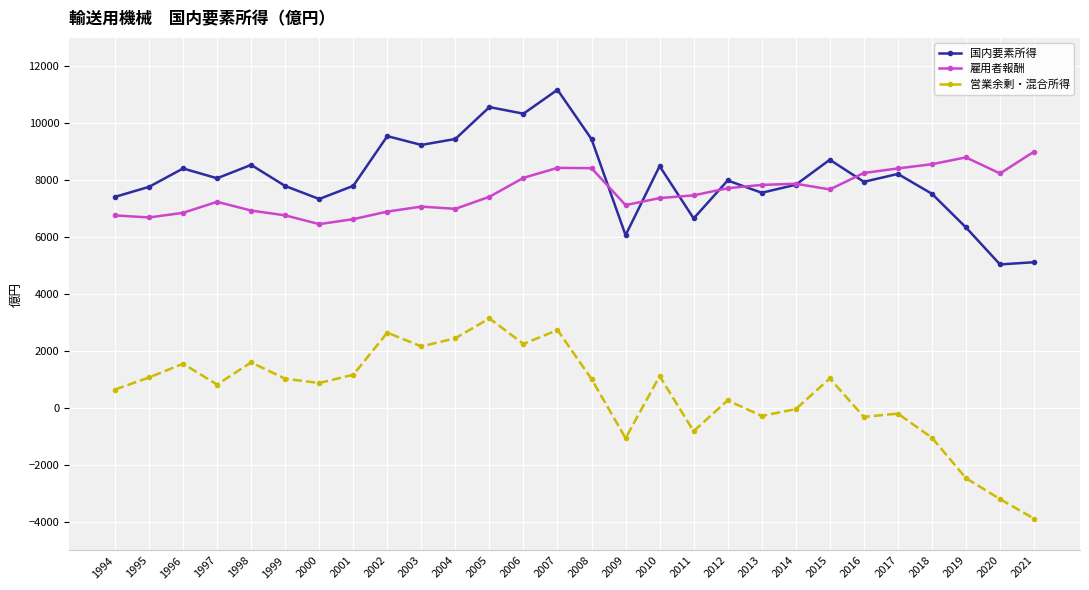

True or false: 営業余剰・混合所得 and 国内要素所得 intersect in this chart.

False